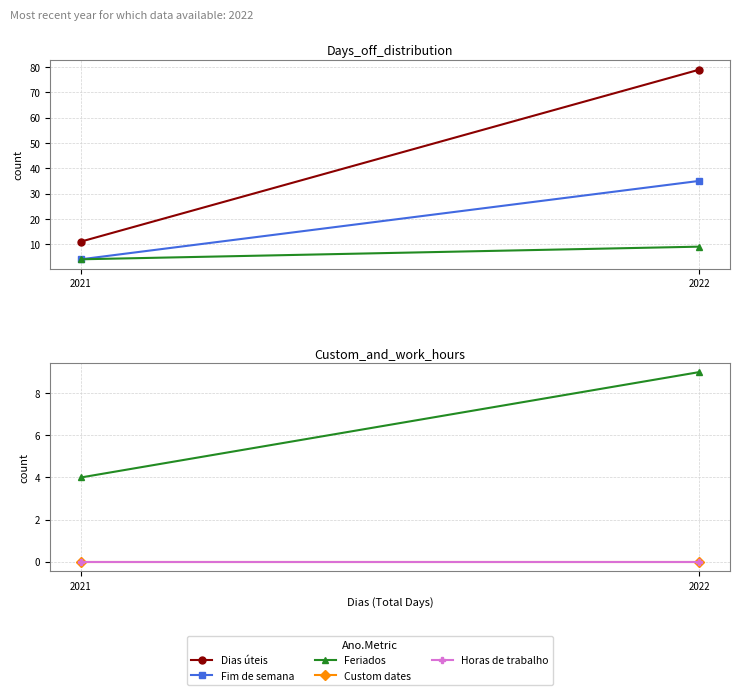

List the series in order of their peak value, highest first.

Dias úteis, Fim de semana, Feriados, Custom dates, Horas de trabalho